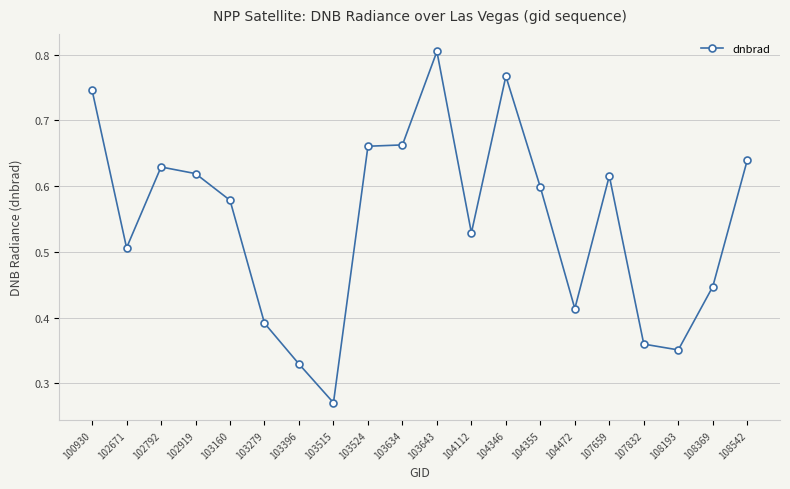

Which has a higher value, 107659 or 103515?

107659